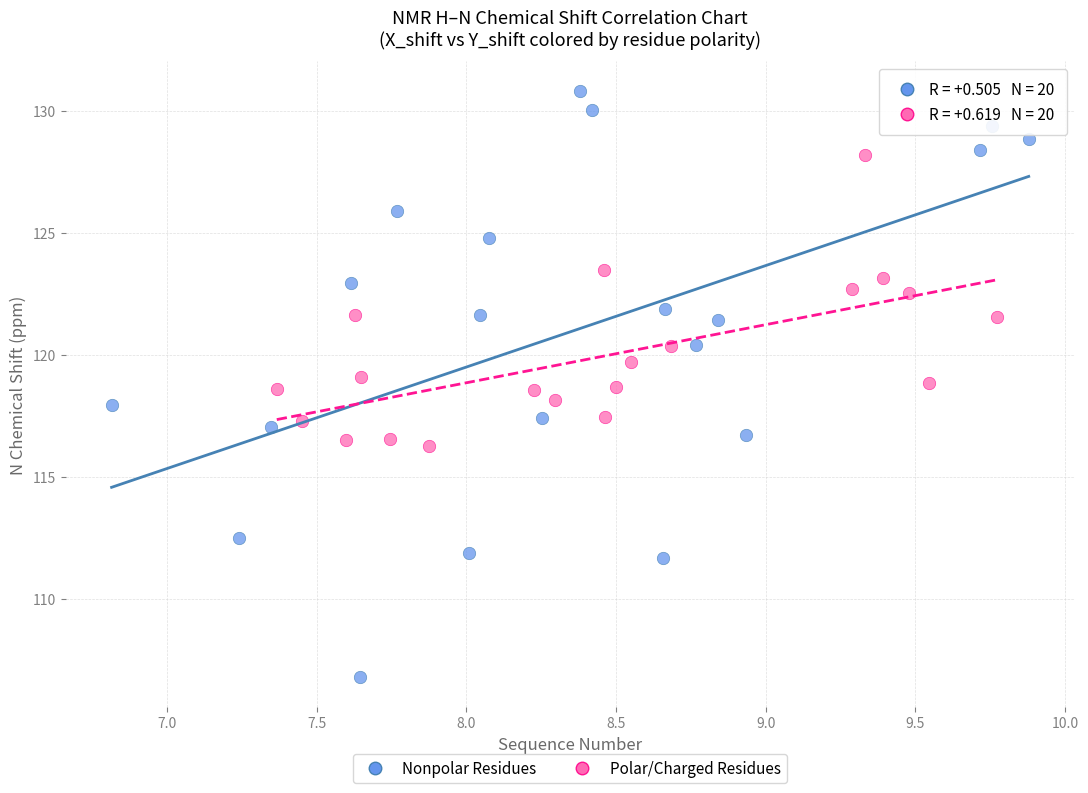

Which series has the widest spread of Y values?

Nonpolar Residues